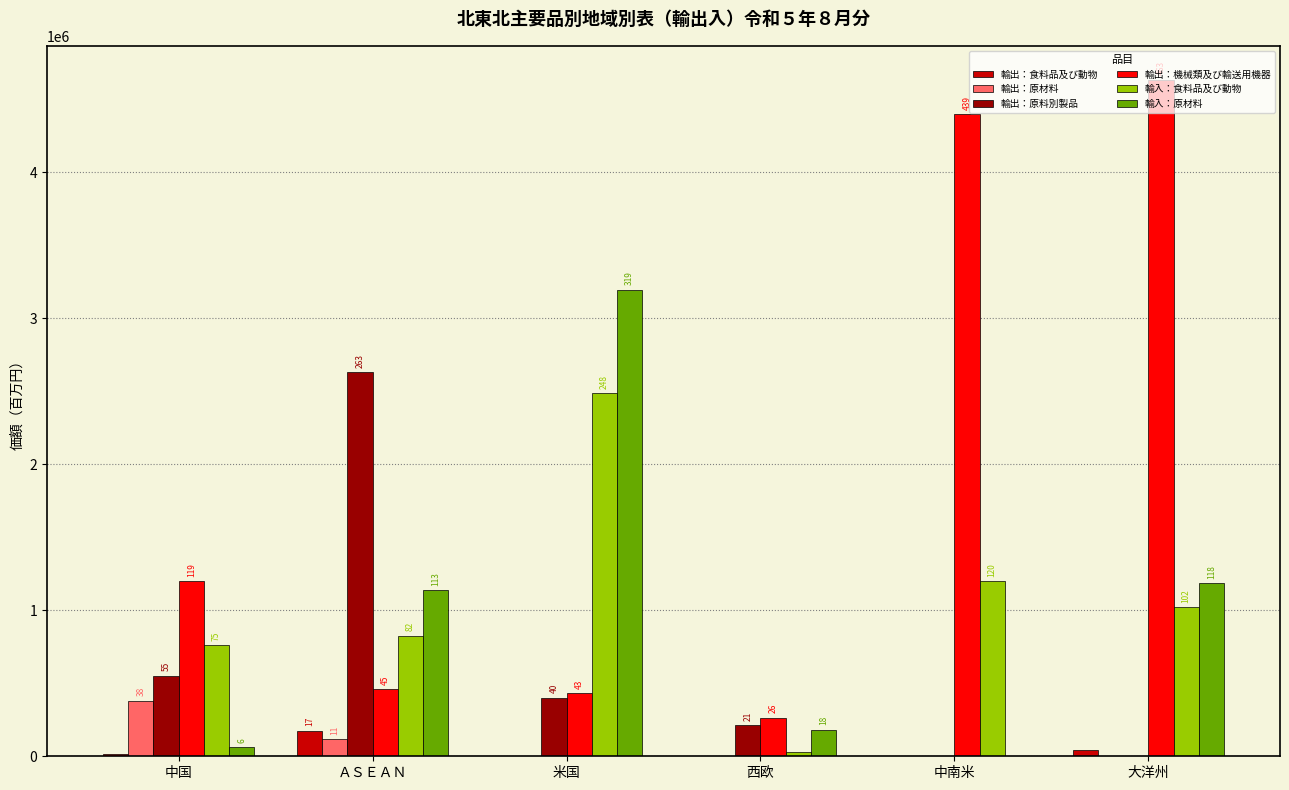

Is it true that 輸入：食料品及び動物 equals 29200 at 西欧?

True